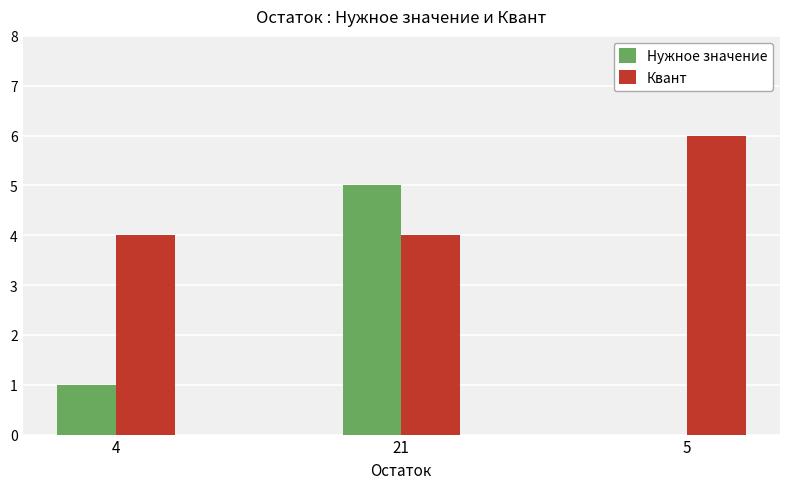

Which series has the largest total across all categories?

Квант